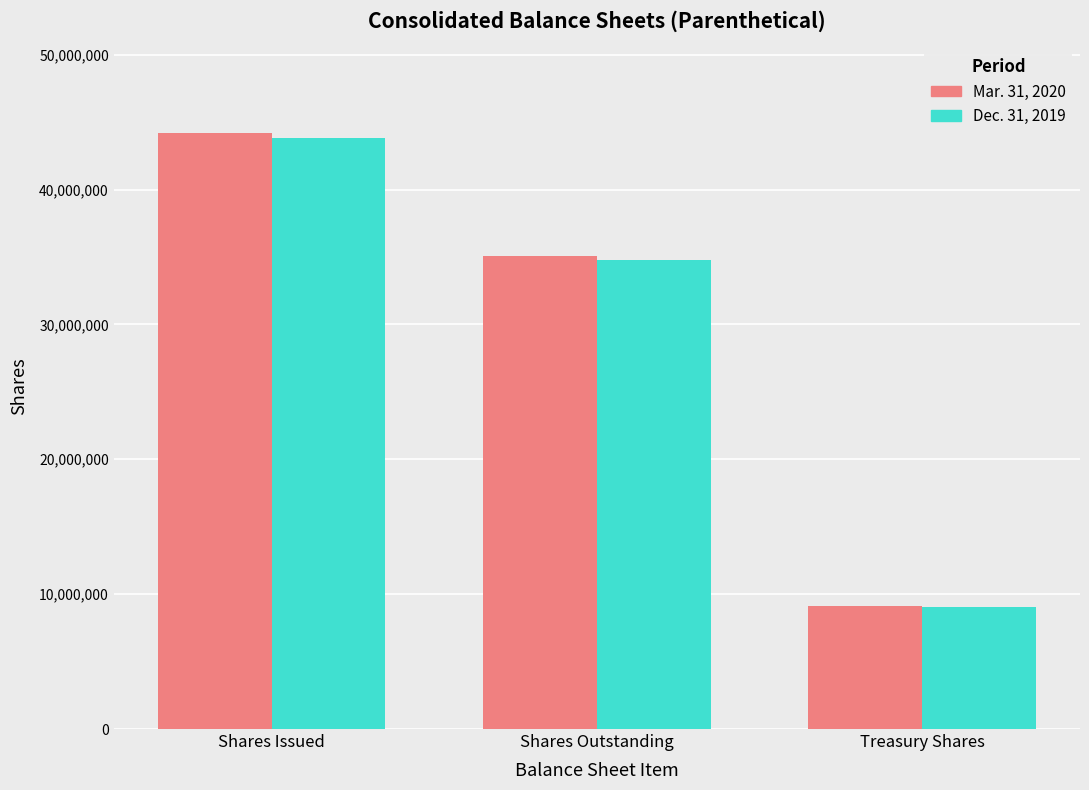

What are all the series names shown in the legend?

Mar. 31, 2020, Dec. 31, 2019